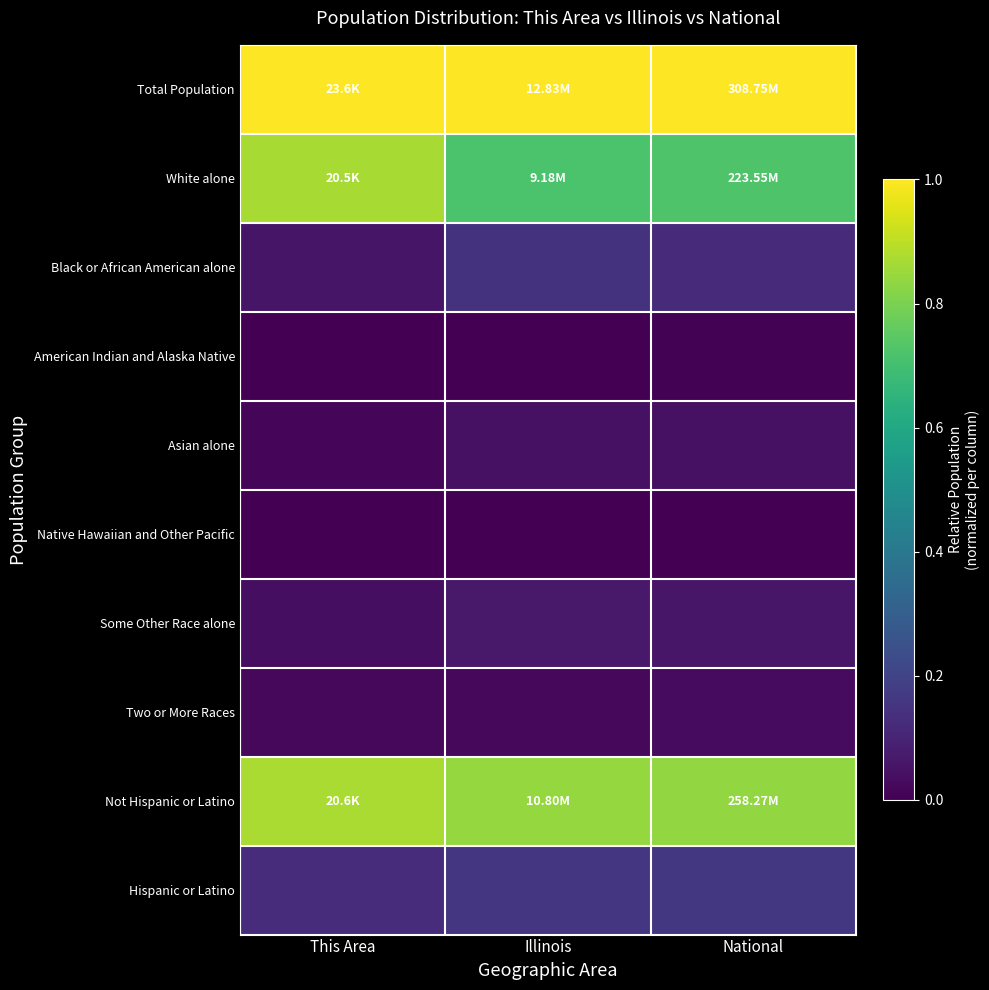

At which category is the sum across all series the highest?

This Area